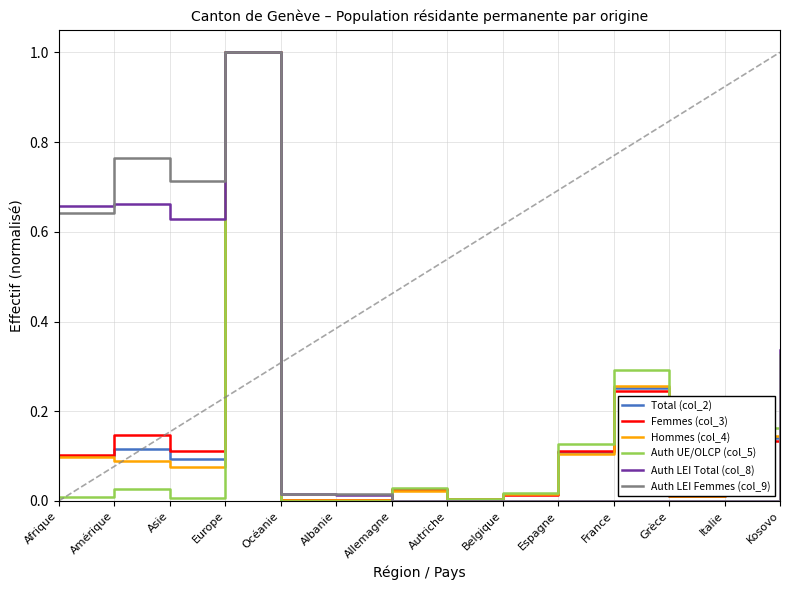

Is it true that Auth LEI Femmes (col_9) equals 0.6 at Italie?

False